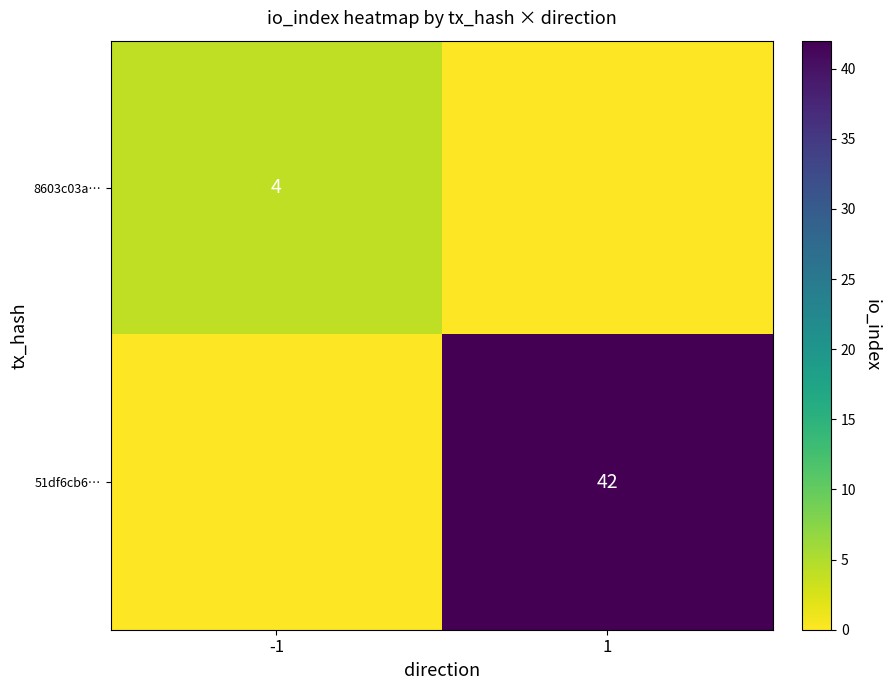

The value of 51df6cb6… at 1 is 42. True or false?

True